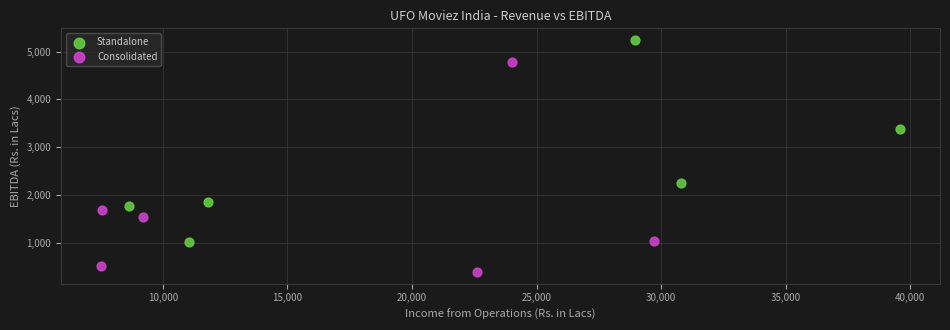

What are all the series names shown in the legend?

Standalone, Consolidated